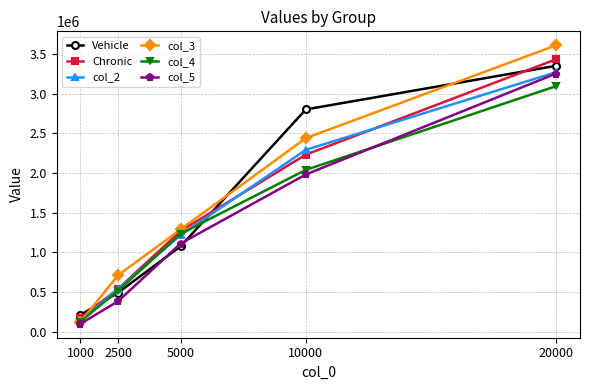

At which category does the chart reach its minimum across all series?

1000